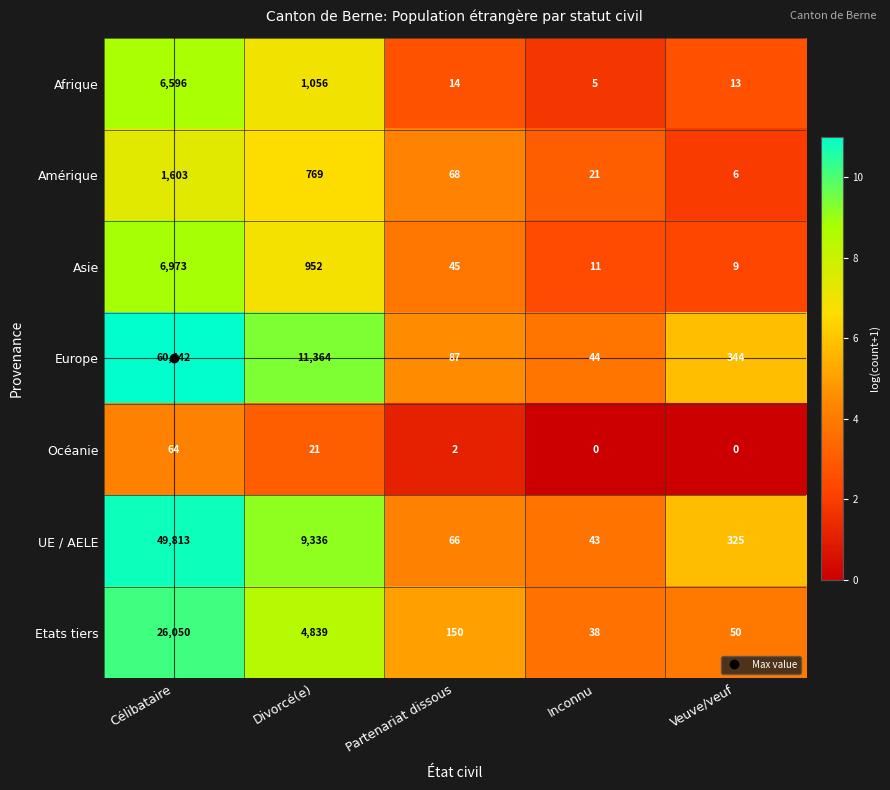

Between Célibataire and Veuve/veuf, which series saw the biggest shift?

Europe